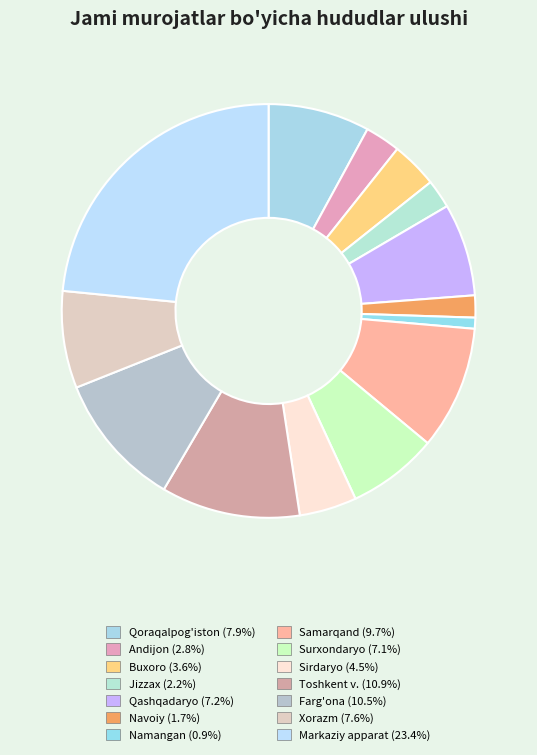

Does Jizzax account for over 50% of the chart?

No